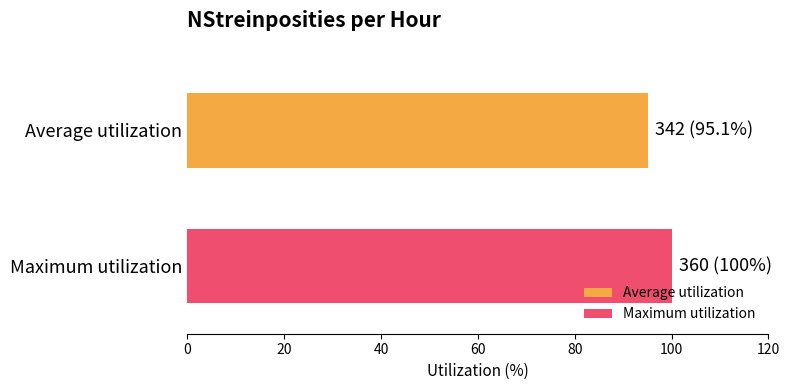

What is the greatest value displayed?

100.0